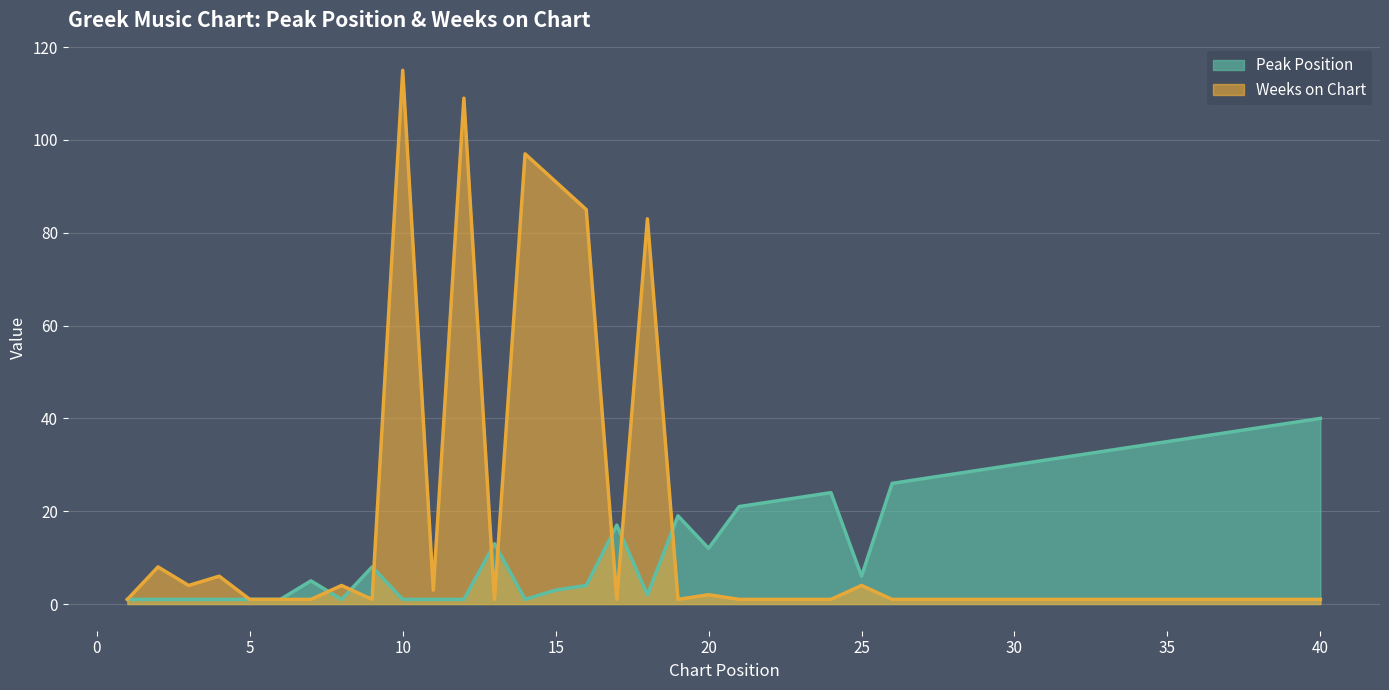

True or false: Peak Position has a value of 30 at 17.

False